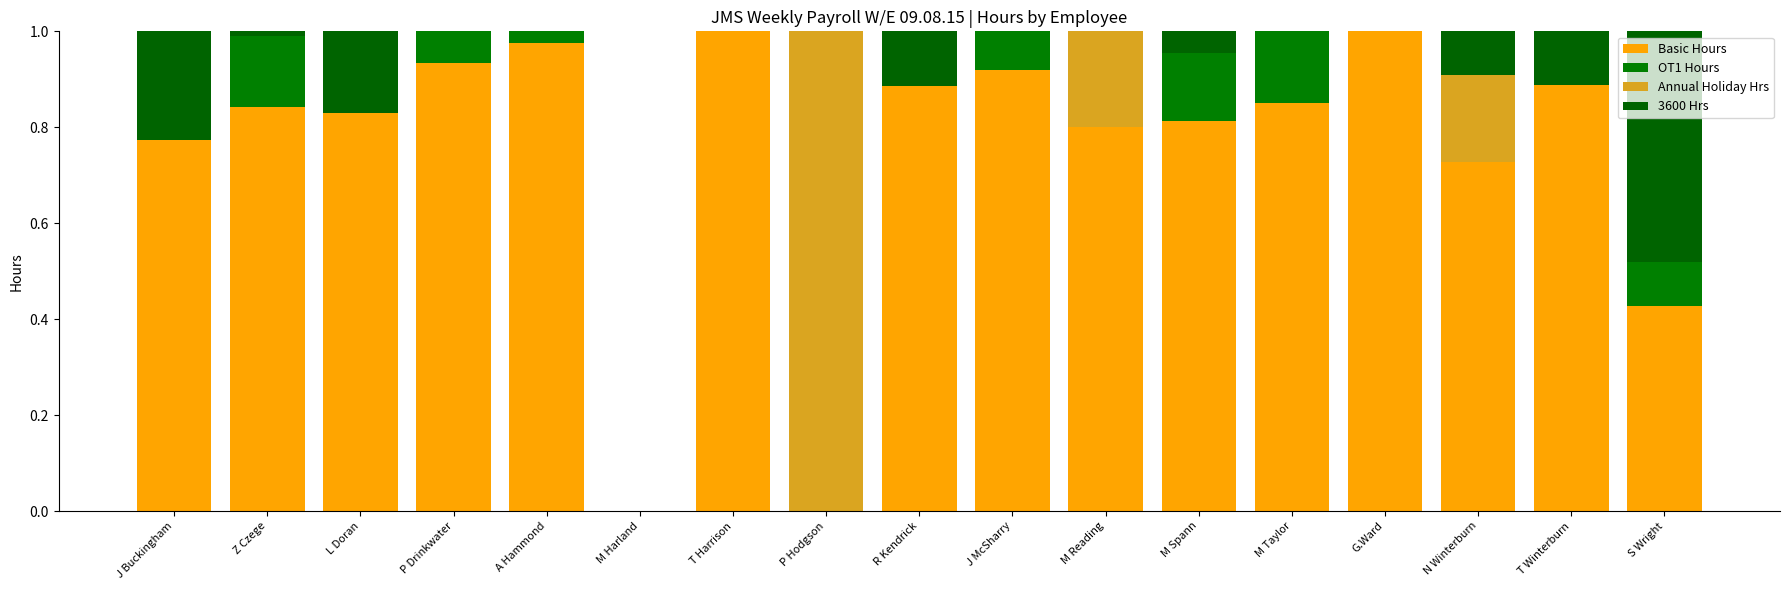

Are the bars grouped side by side (vs. stacked)?

No